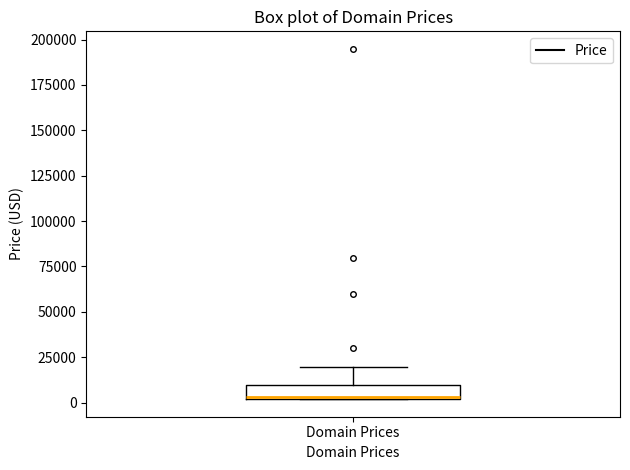

Transcribe this box plot: give where the median line is, the range the box spans, and where the two whiskers end, as read against the y-axis. The values are not printed on the chart, so give them approximately, as read against the axis.

median 5000, box 0 to 10000, whiskers 0 to 20000